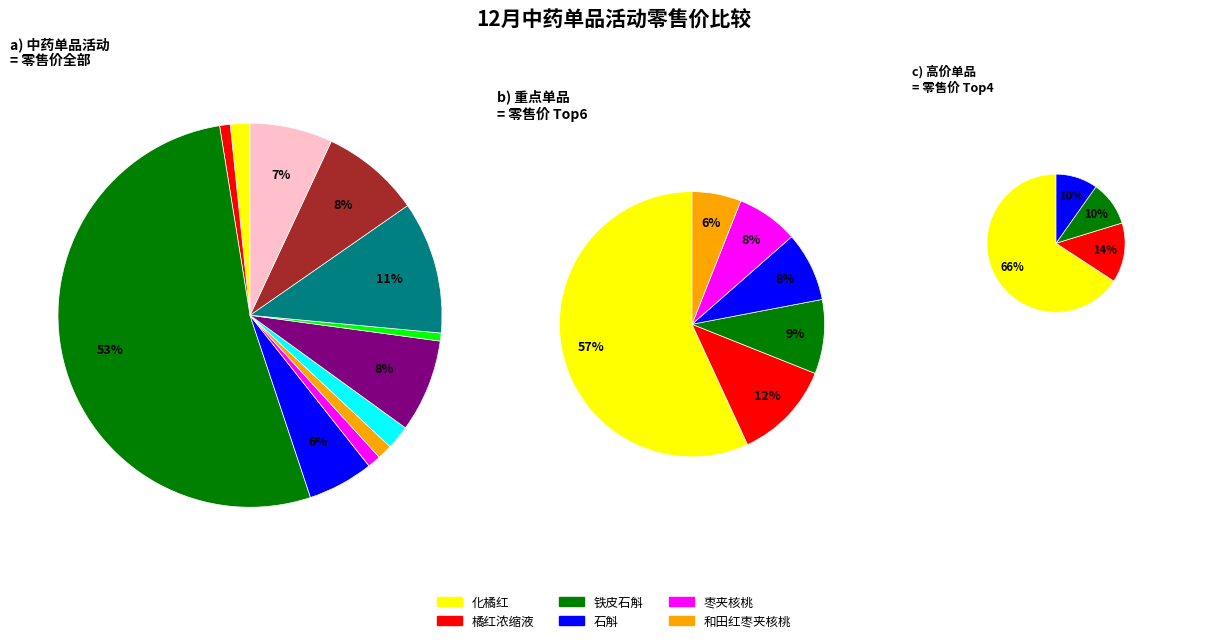

How many slices are in this pie chart?

12